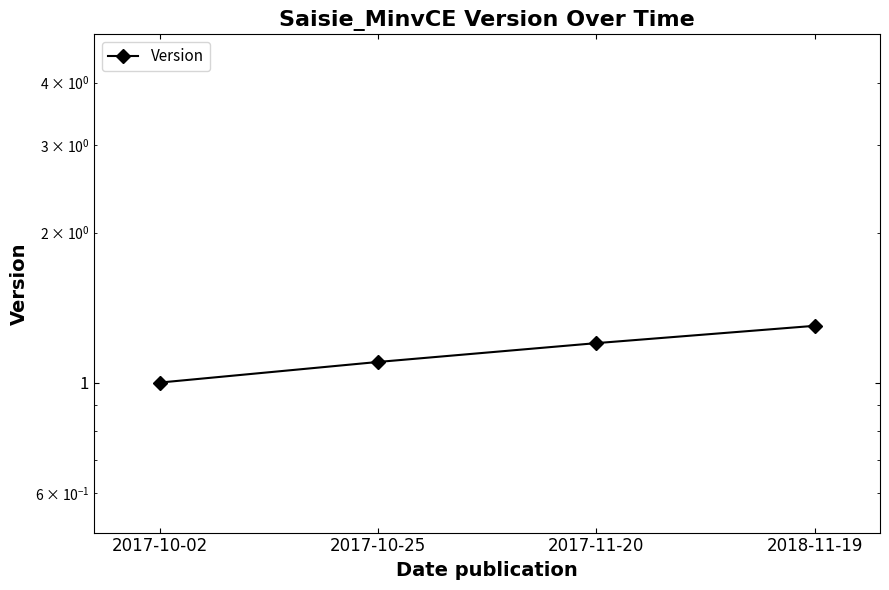

What is the label of the 4th point from the right?

2017-10-02